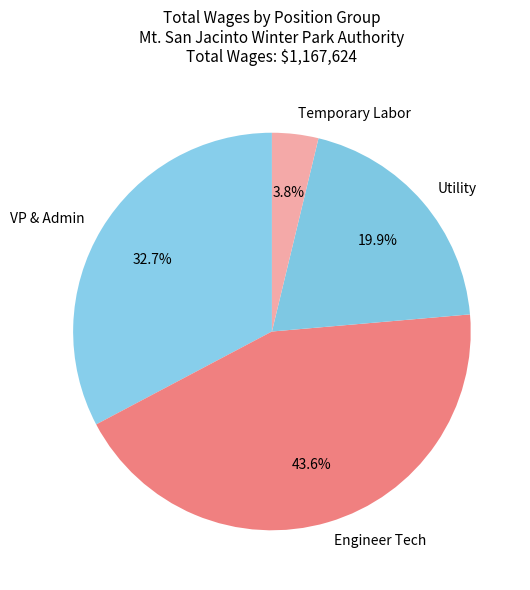

Which slice is the largest?

Engineer Tech